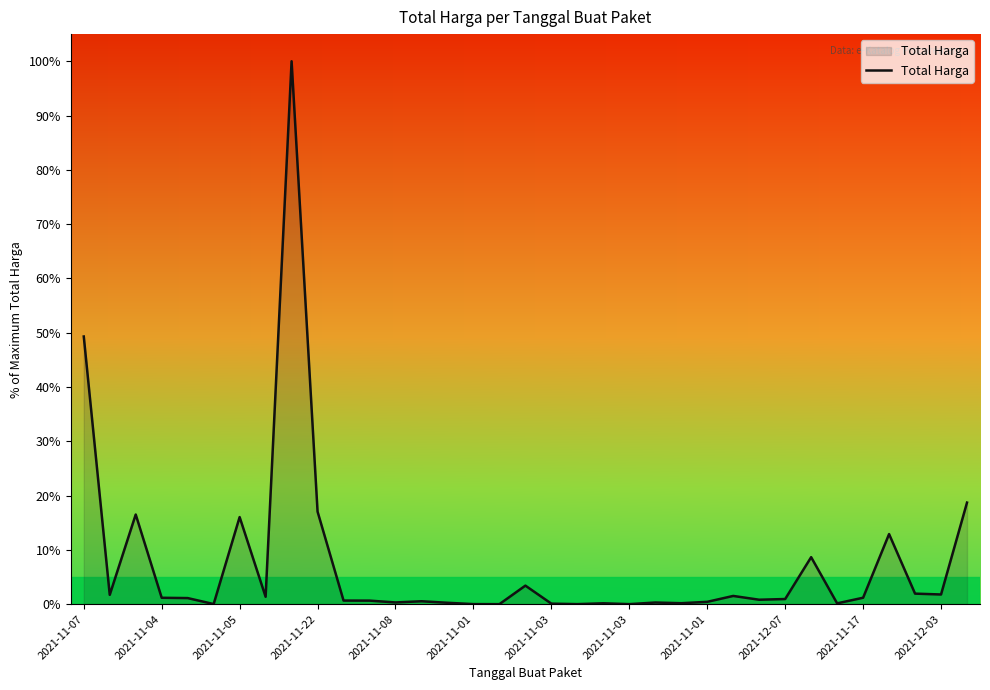

What is the maximum value shown in the chart?

100.0